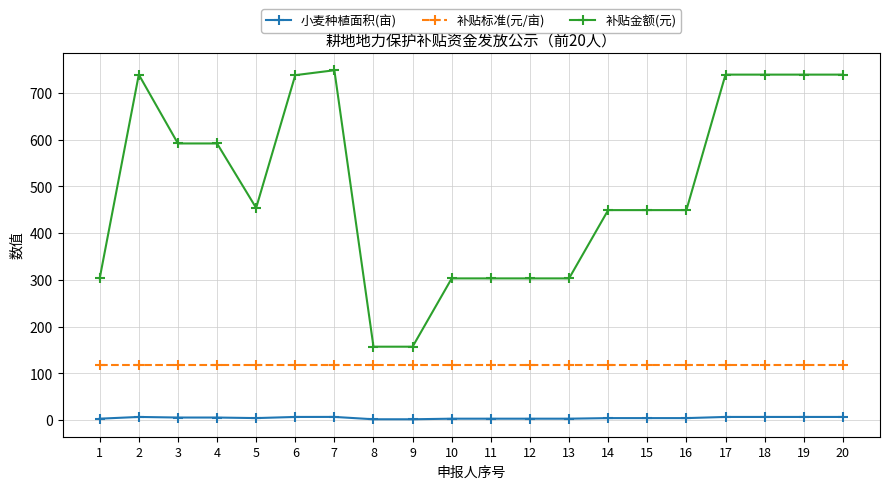

The value of 补贴金额(元) at 16 is 188.9. True or false?

False